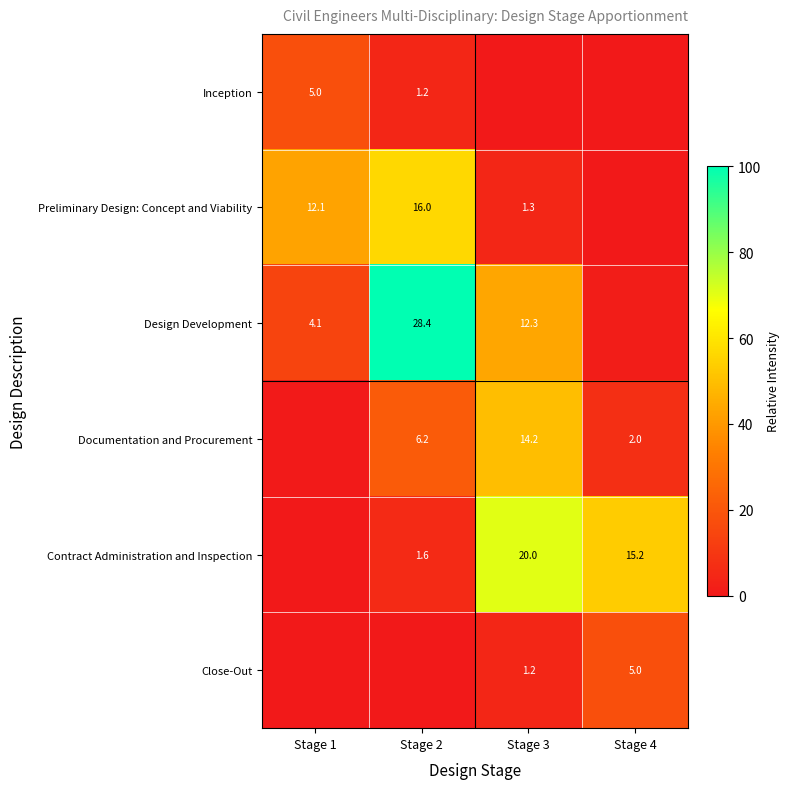

At which label does Inception reach its peak?

Stage 1